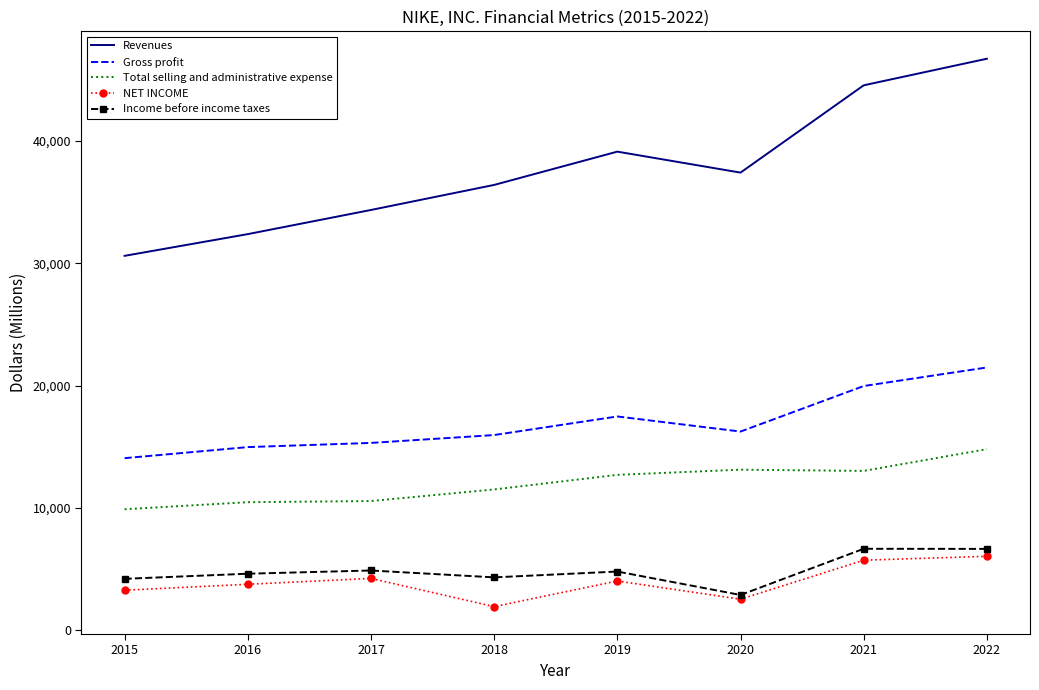

True or false: Total selling and administrative expense and NET INCOME cross at least once.

False